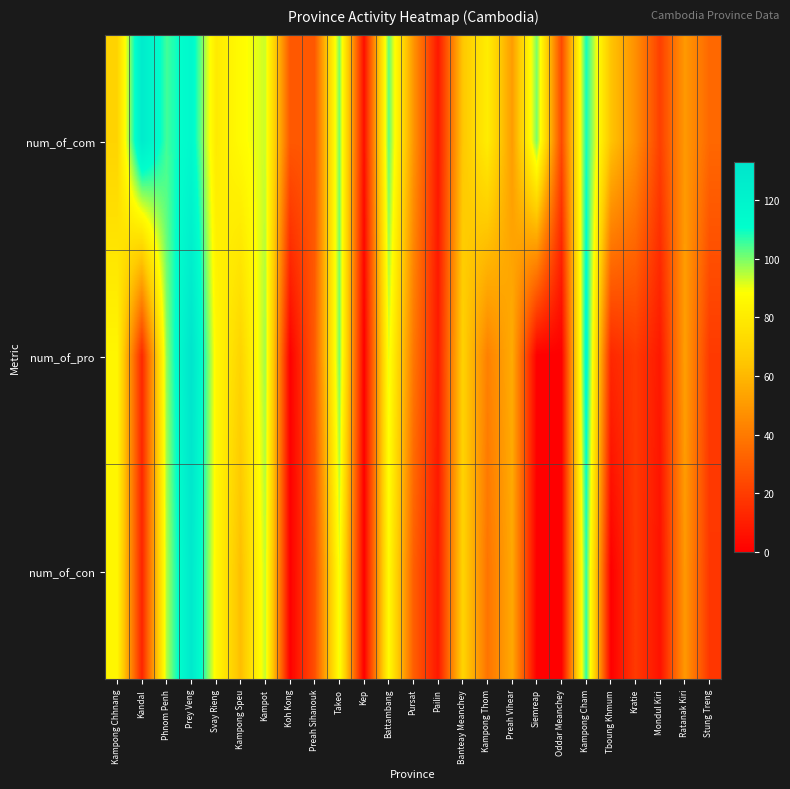

Reading left to right, list all the values displayed in this chart.

num_of_com: Kampong Chhnang=70	Kandal=127	Phnom Penh=105	Prey Veng=116	Svay Rieng=80	Kampong Speu=87	Kampot=93	Koh Kong=29	Preah Sihanouk=29	Takeo=100	Kep=5	Battambang=102	Pursat=49	Pailin=8	Banteay Meanchey=65	Kampong Thom=81	Preah Vihear=51	Siemreap=100	Oddar Meanchey=24	Kampong Cham=109	Tboung Khmum=64	Kratie=47	Mondul Kiri=21	Ratanak Kiri=50	Stung Treng=34
num_of_pro: Kampong Chhnang=85	Kandal=13	Phnom Penh=98	Prey Veng=133	Svay Rieng=86	Kampong Speu=70	Kampot=97	Koh Kong=0	Preah Sihanouk=30	Takeo=100	Kep=0	Battambang=91	Pursat=39	Pailin=9	Banteay Meanchey=69	Kampong Thom=42	Preah Vihear=56	Siemreap=0	Oddar Meanchey=0	Kampong Cham=115	Tboung Khmum=13	Kratie=19	Mondul Kiri=8	Ratanak Kiri=52	Stung Treng=19
num_of_con: Kampong Chhnang=85	Kandal=12	Phnom Penh=95	Prey Veng=129	Svay Rieng=86	Kampong Speu=62	Kampot=94	Koh Kong=0	Preah Sihanouk=26	Takeo=90	Kep=0	Battambang=87	Pursat=31	Pailin=8	Banteay Meanchey=70	Kampong Thom=38	Preah Vihear=55	Siemreap=0	Oddar Meanchey=0	Kampong Cham=107	Tboung Khmum=0	Kratie=19	Mondul Kiri=6	Ratanak Kiri=50	Stung Treng=18